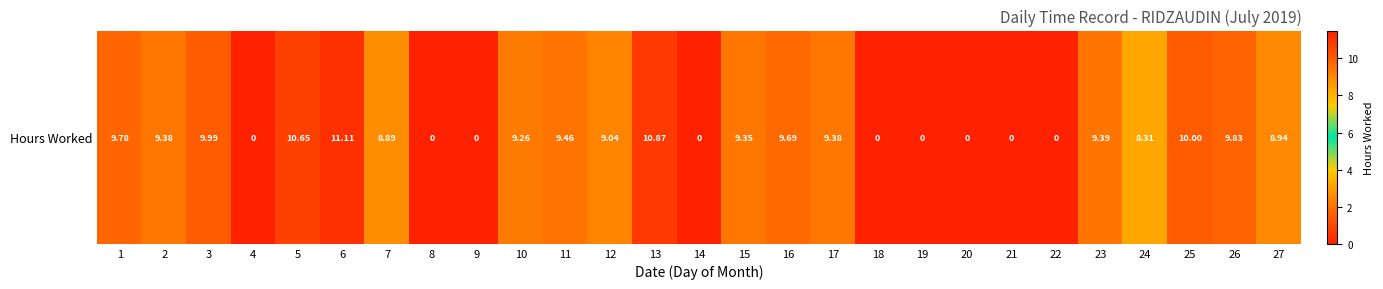

Rank the categories by value from lowest to highest.

4, 8, 9, 14, 18, 19, 20, 21, 22, 24, 7, 27, 12, 10, 15, 2, 17, 23, 11, 16, 1, 26, 3, 25, 5, 13, 6